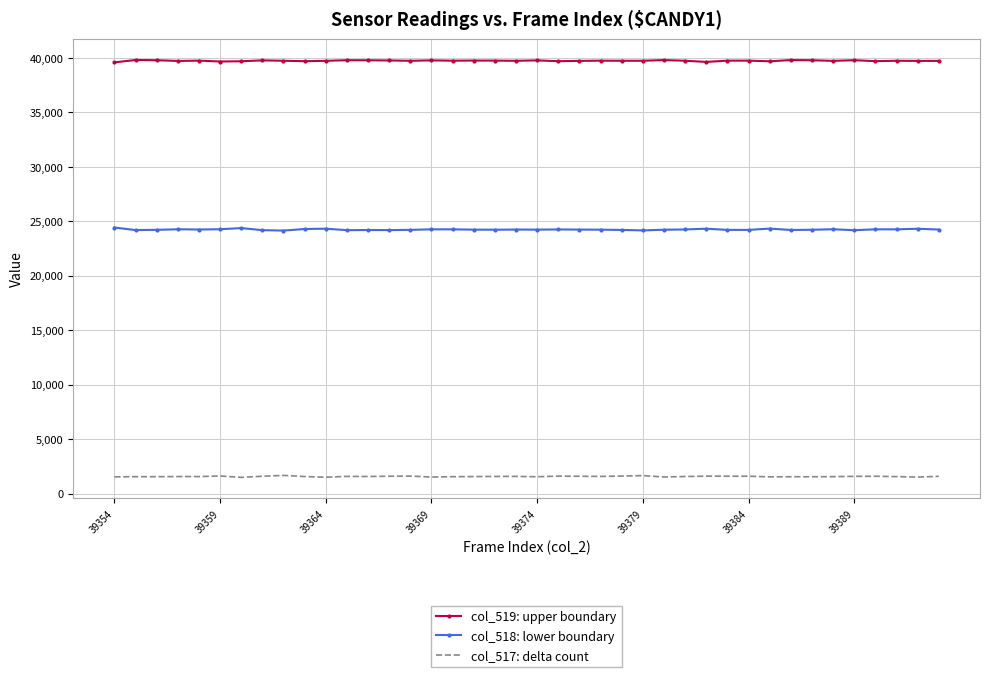

What is the greatest value displayed?

39802